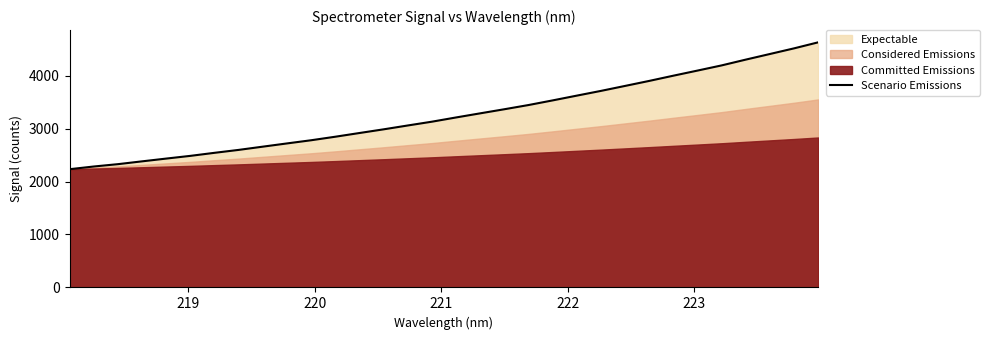

What is the highest value of the Scenario Emissions series?

4628.3